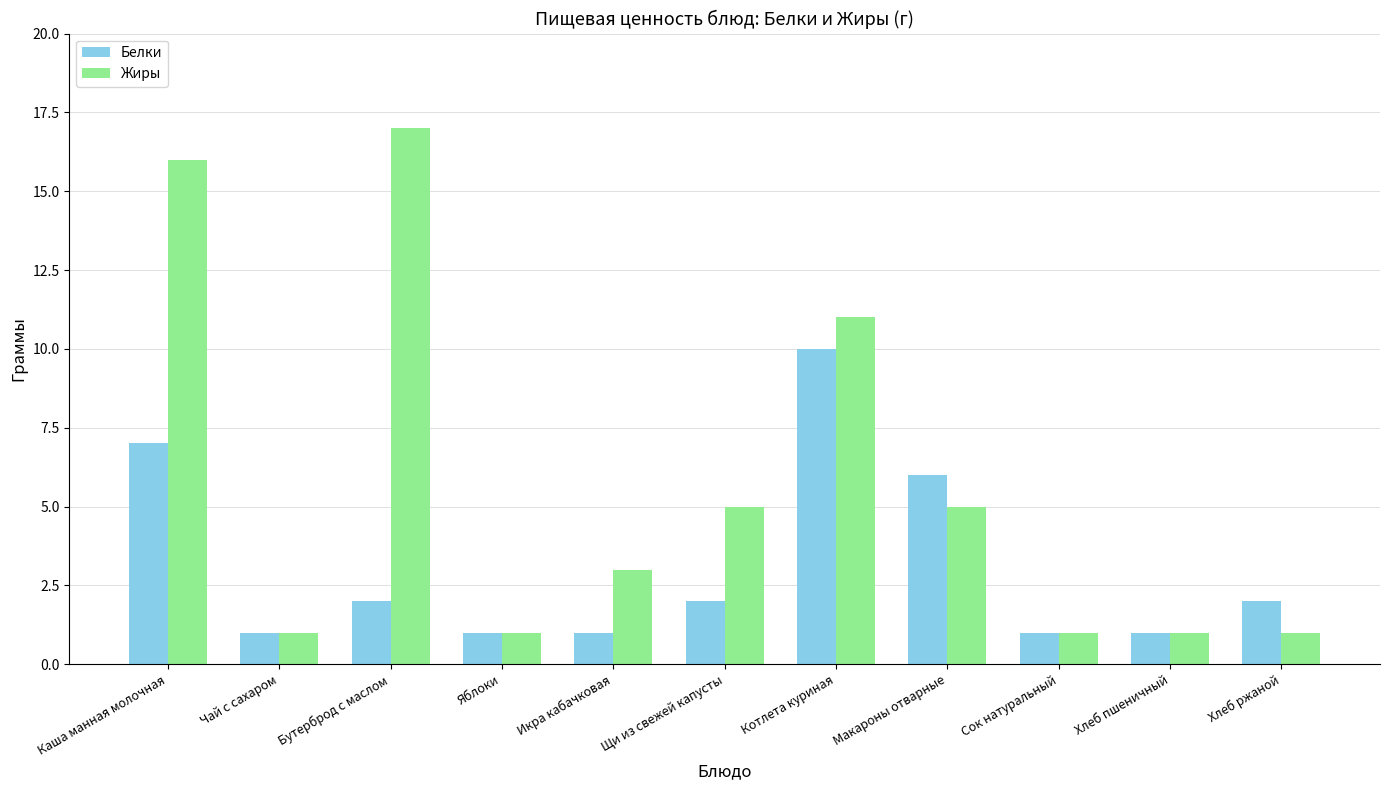

Reading right to left, list all the values displayed in this chart.

Белки: Хлеб ржаной=2	Хлеб пшеничный=1	Сок натуральный=1	Макароны отварные=6	Котлета куриная=10	Щи из свежей капусты=2	Икра кабачковая=1	Яблоки=1	Бутерброд с маслом=2	Чай с сахаром=1	Каша манная молочная=7
Жиры: Хлеб ржаной=1	Хлеб пшеничный=1	Сок натуральный=1	Макароны отварные=5	Котлета куриная=11	Щи из свежей капусты=5	Икра кабачковая=3	Яблоки=1	Бутерброд с маслом=17	Чай с сахаром=1	Каша манная молочная=16